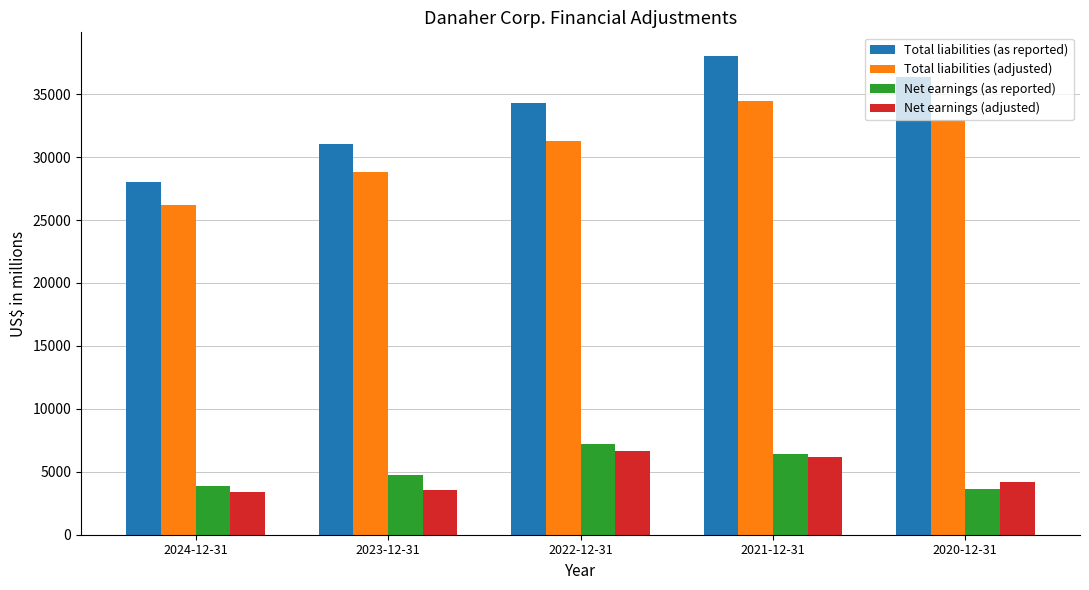

What is the minimum value for Net earnings (adjusted)?

3416